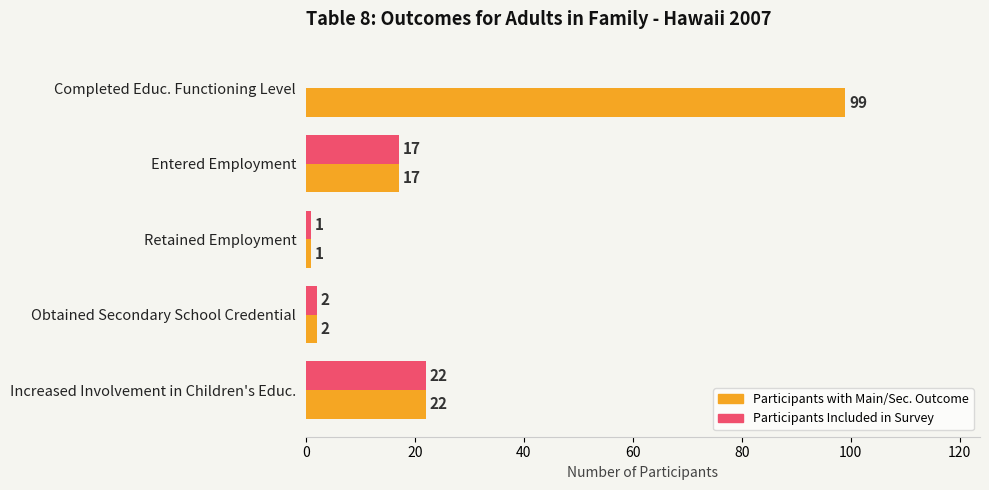

At which category is the sum across all series the highest?

Completed Educ. Functioning Level